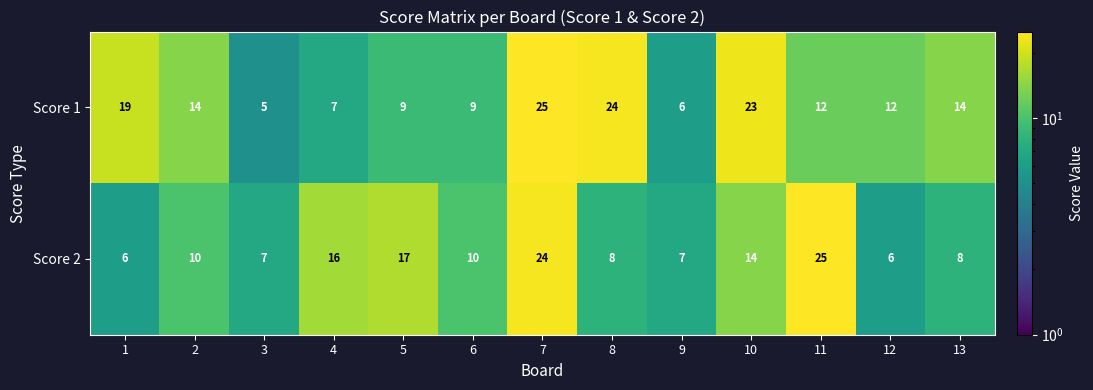

What is the total value across all series at 4?

23